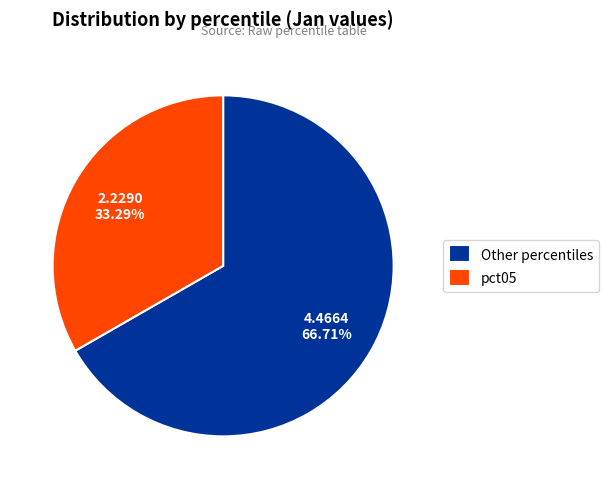

Rank the categories by value from lowest to highest.

pct05, Other percentiles